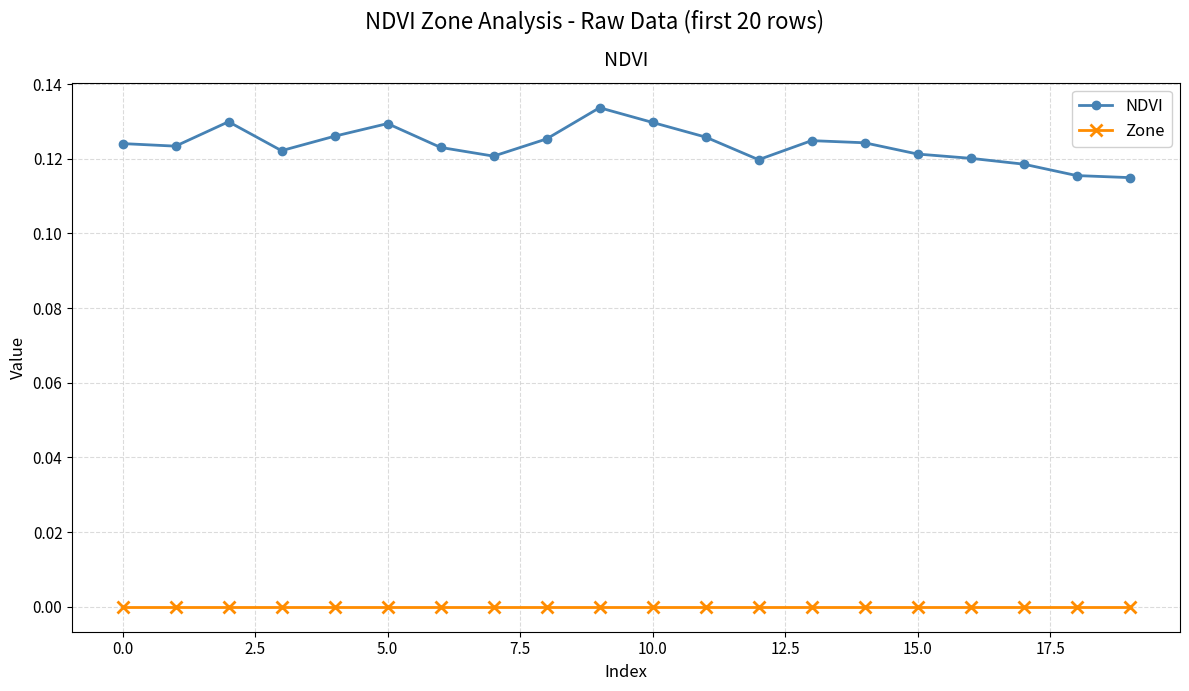

Rank the series by their average value, from highest to lowest.

NDVI, Zone